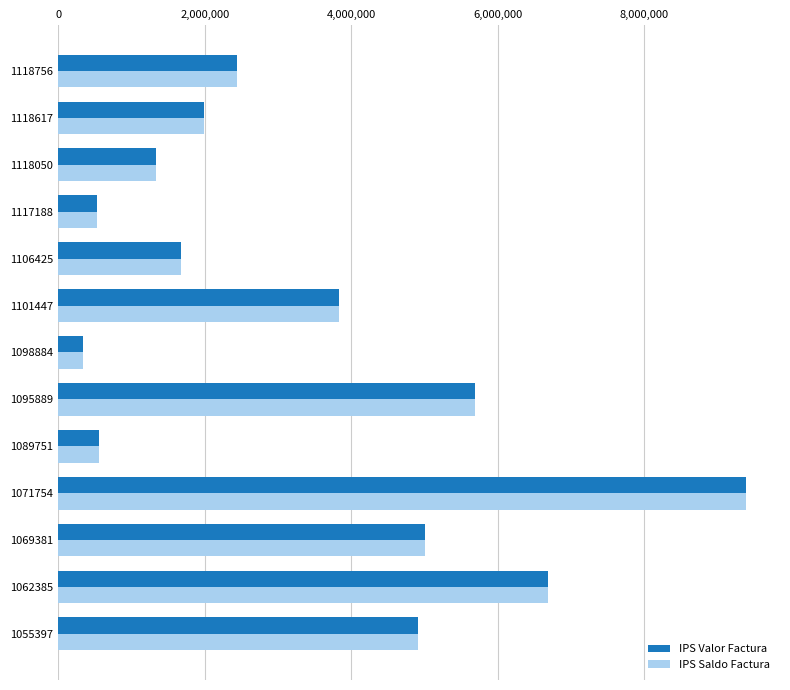

What is the highest value of the IPS Valor Factura series?

9381835